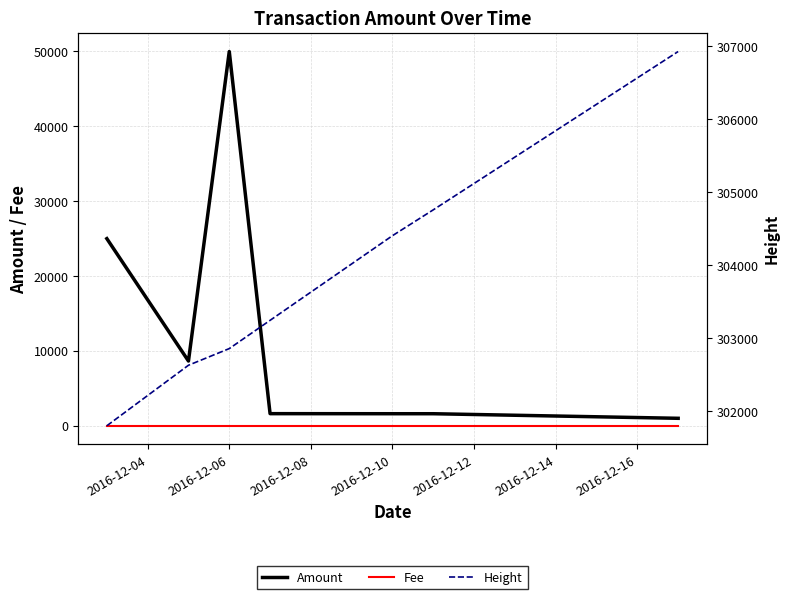

What is the approximate value of Height at 2016-12-16?

306929